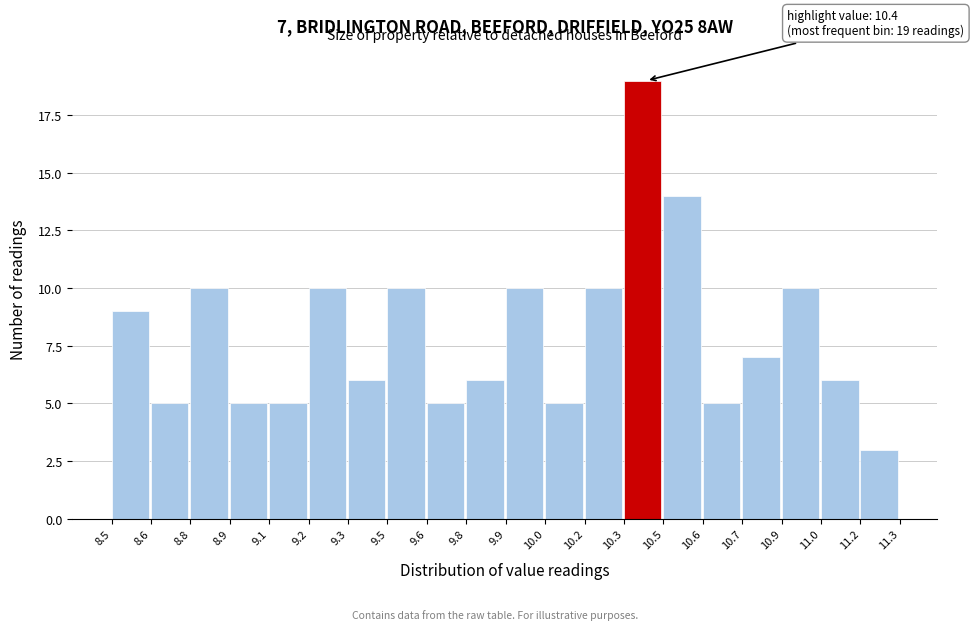

Reading left to right, transcribe all the data shown in this chart.

9	5	10	5	5	10	6	10	5	6	10	5	10	19	14	5	7	10	6	3